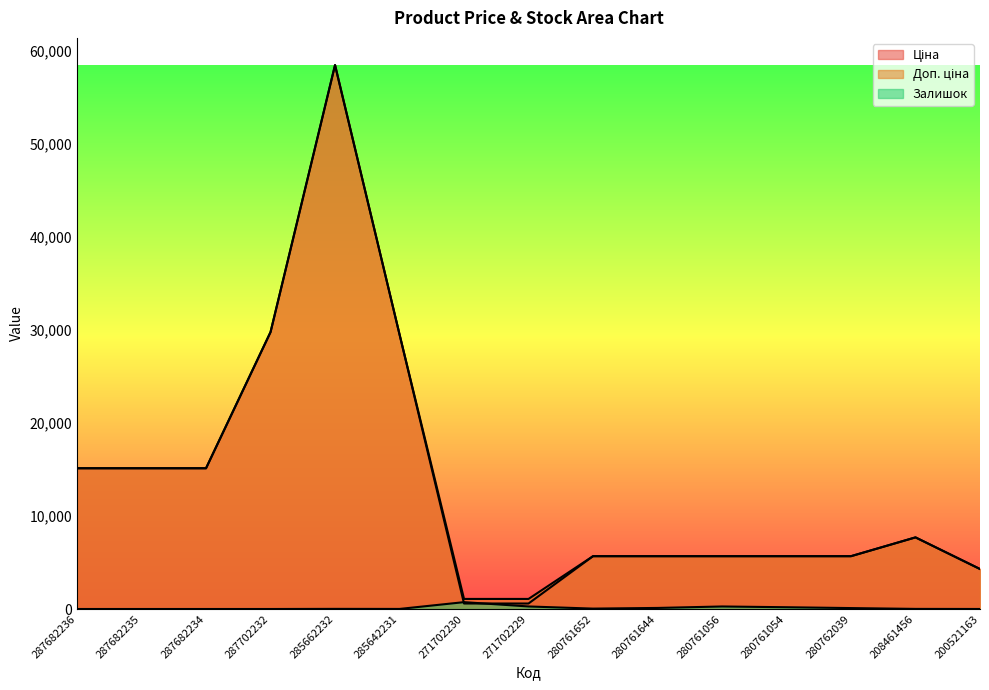

Does the chart have visible grid lines?

No